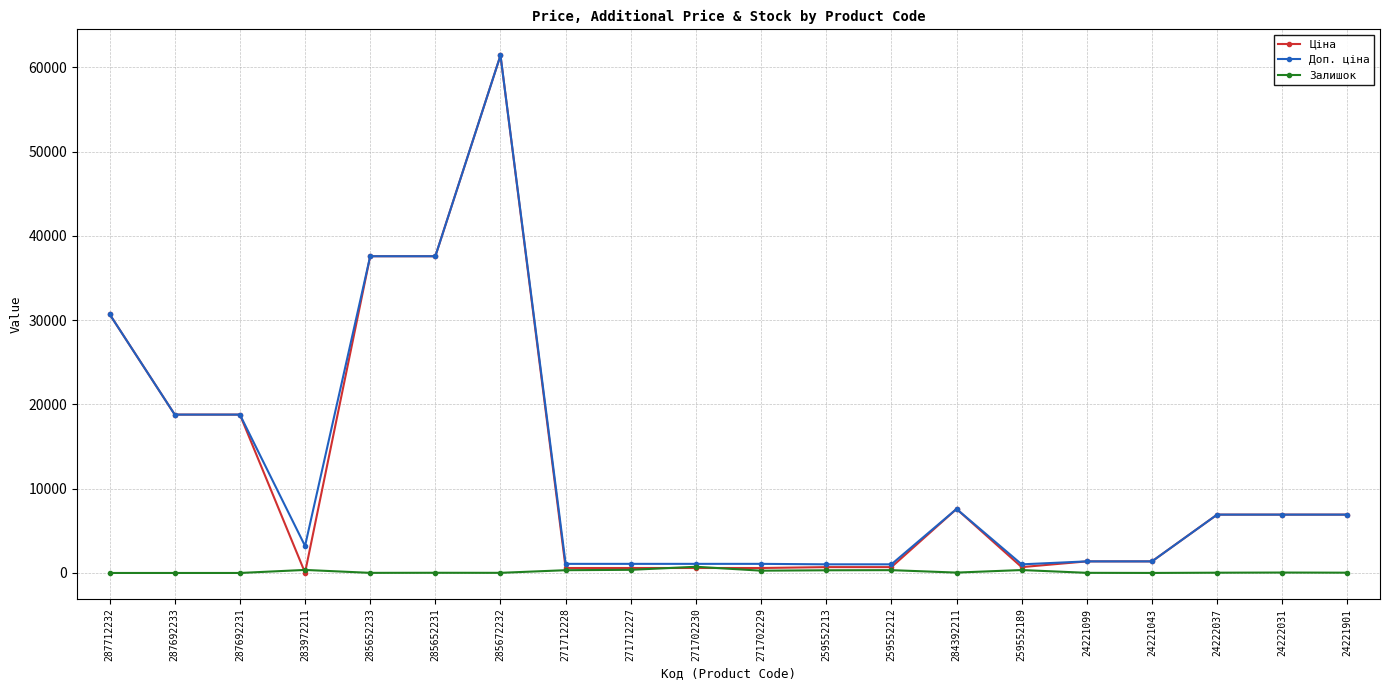

True or false: Доп. ціна has more than 0 interior local peaks.

True